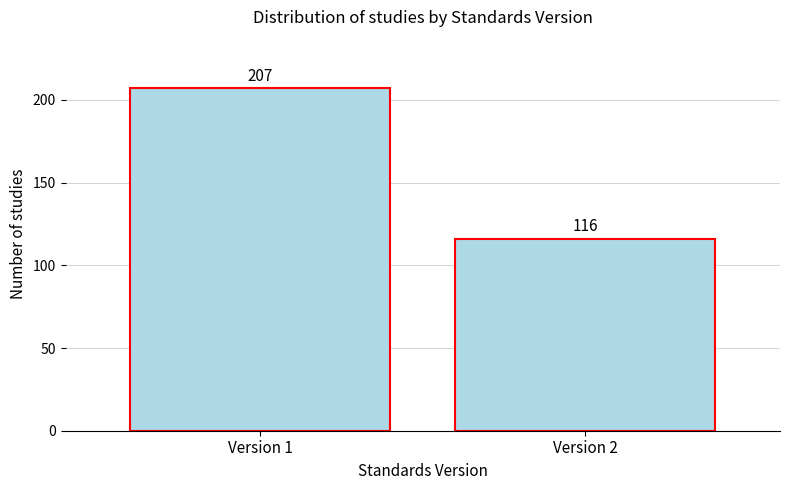

Reading left to right, extract all data points from this chart.

207	116